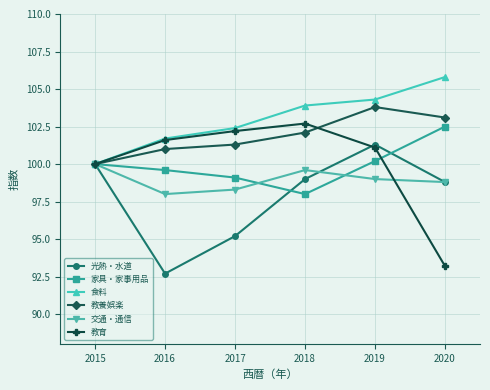

What is the total value across all series at 2016?

594.6